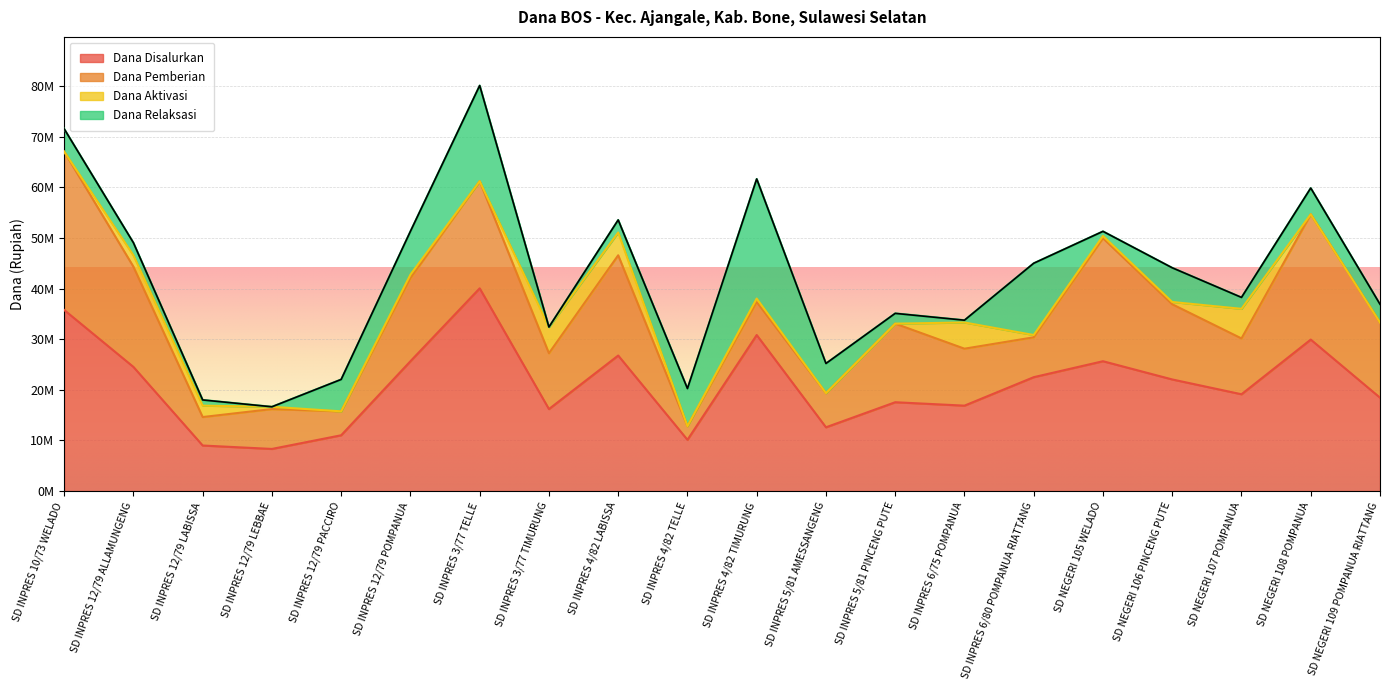

What is the total value across all series at SD INPRES 6/80 POMPANUA RIATTANG?

45000000